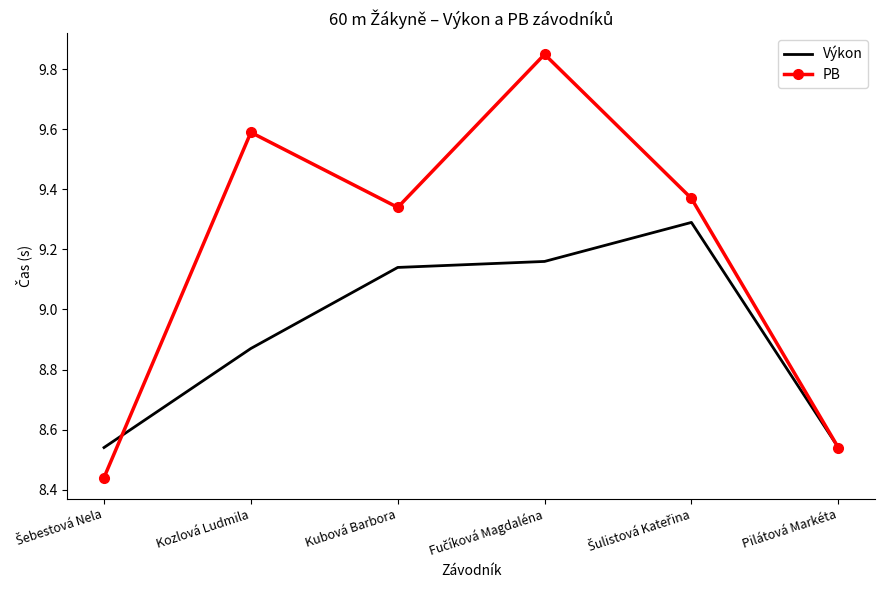

List the series in order of their overall mean, lowest first.

Výkon, PB